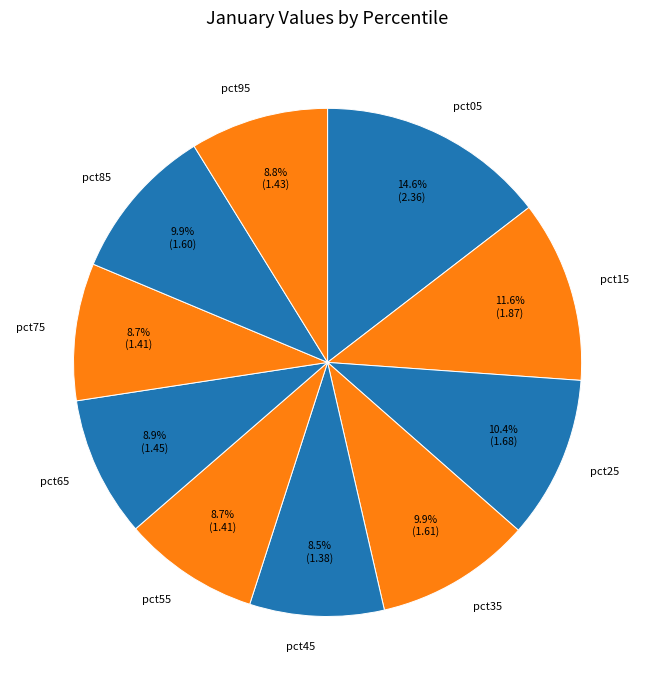

Approximately how many times larger is the value at pct75 compared to pct45?

1.0